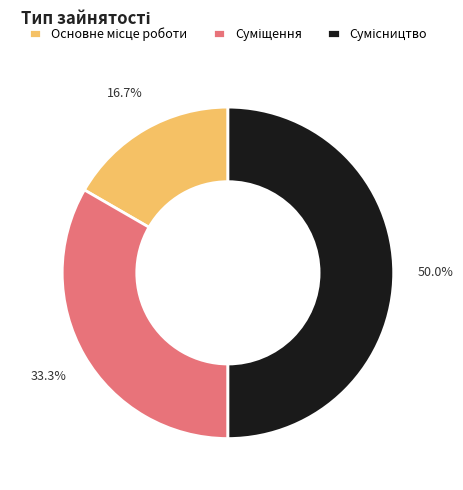

To the nearest percent, what is the combined percentage of Основне місце роботи and Суміщення?

50%